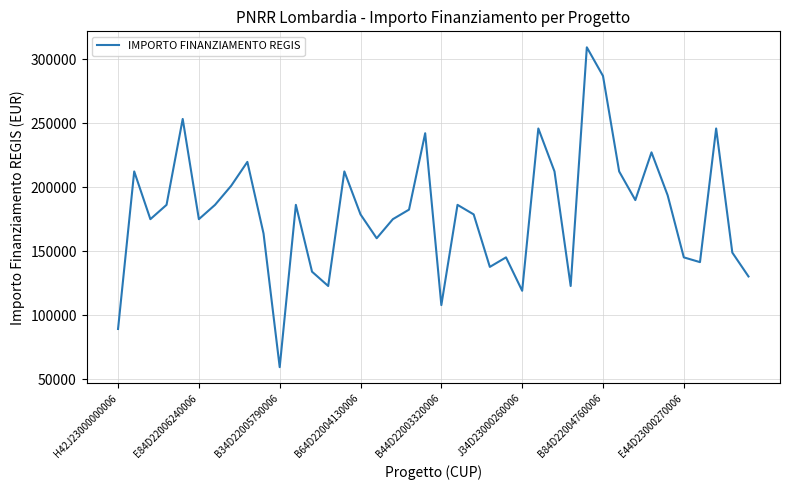

What is the smallest value displayed?

59613.0